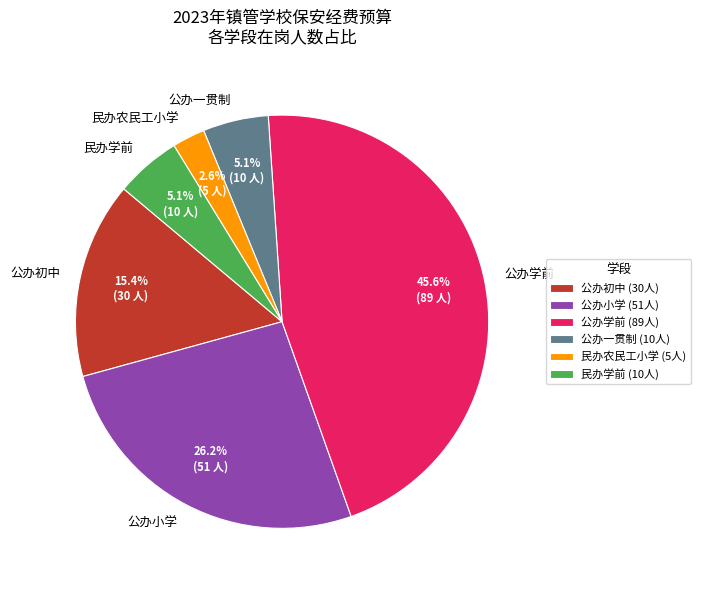

Is the sum of 民办学前 and 公办初中 greater than half?

No